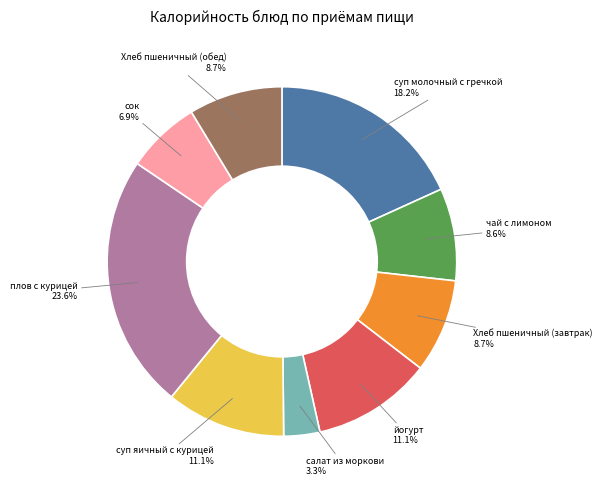

Is there a majority slice in this chart?

No